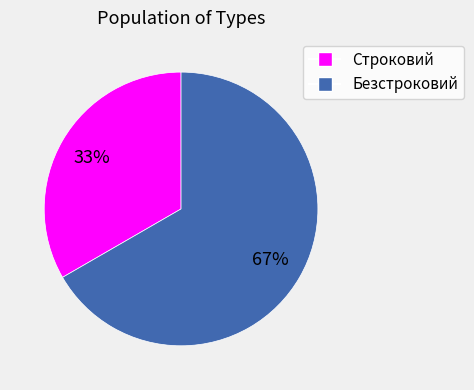

Is Безстроковий the majority of the pie?

Yes